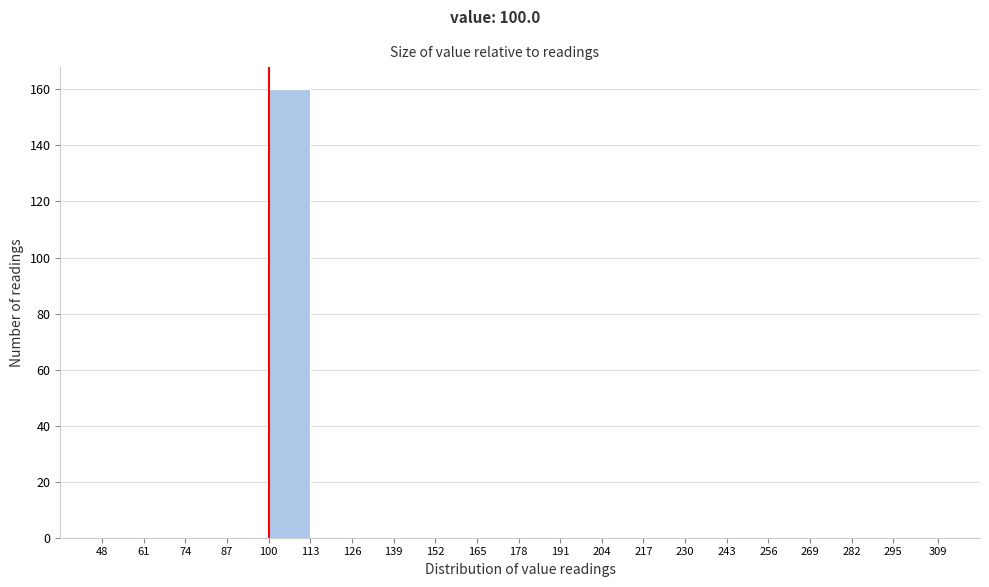

What is the height of the bar covering 100 to 113 on the x-axis? The values are not printed on the chart, so give them approximately, as read against the axis.

160